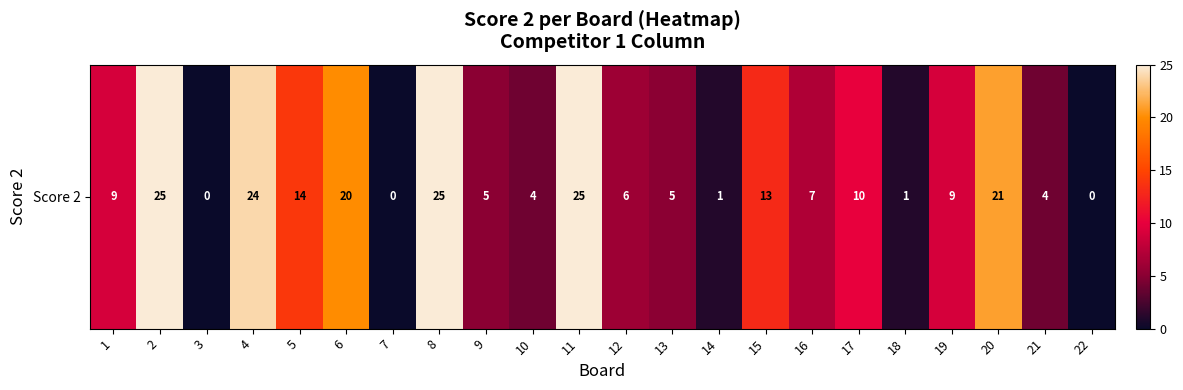

What is the sum of the values at 11 and 22?

25